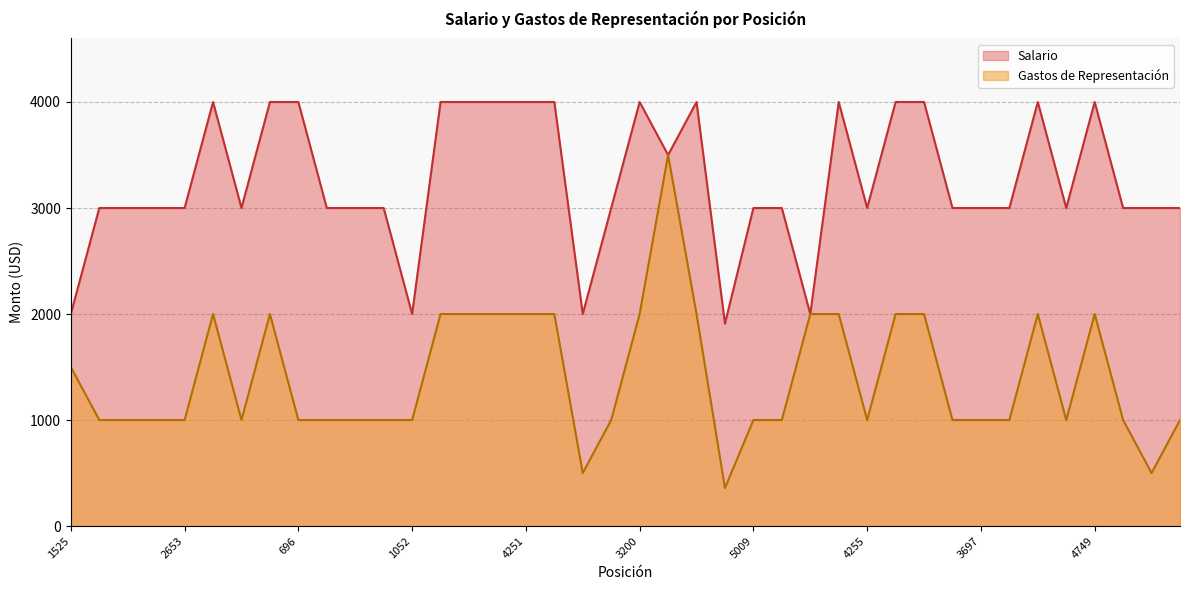

Which label corresponds to the largest value in the chart?

1524